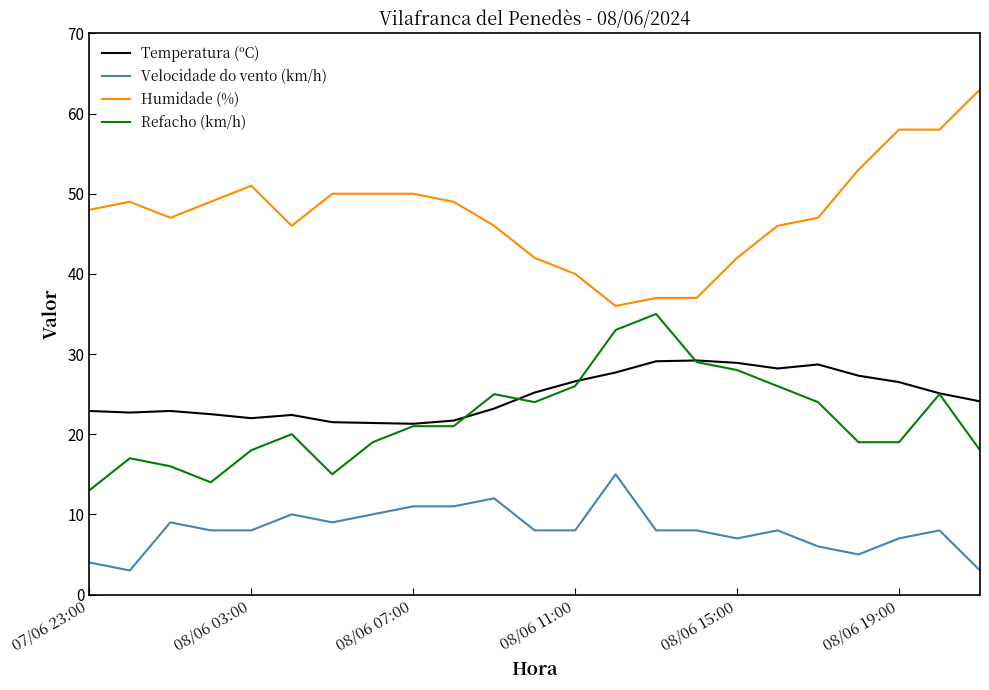

What is the greatest value displayed?

63.0